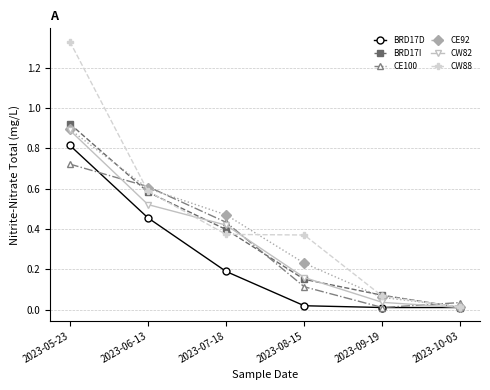

The CE92 series shows 0.0 at 2023-10-03. True or false?

True